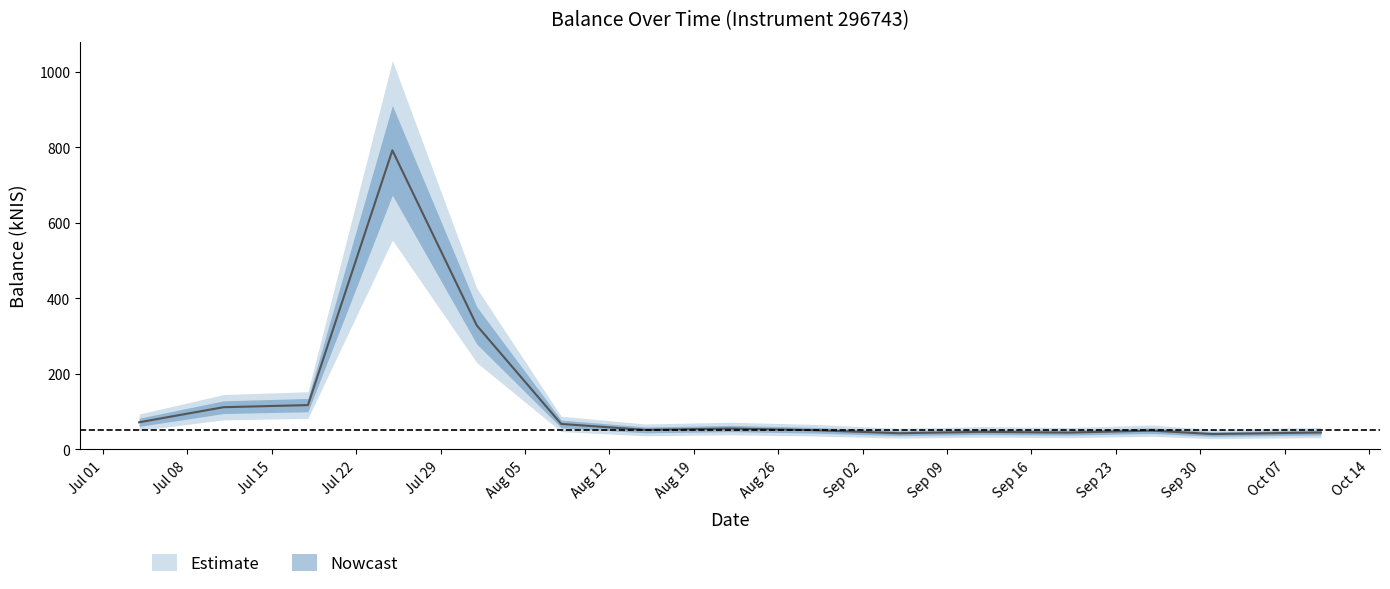

Reading left to right, extract all data points from this chart.

72.0	111.9	117.5	792.0	328.4	67.6	51.8	55.5	51.0	43.0	46.7	44.6	49.9	40.8	44.9